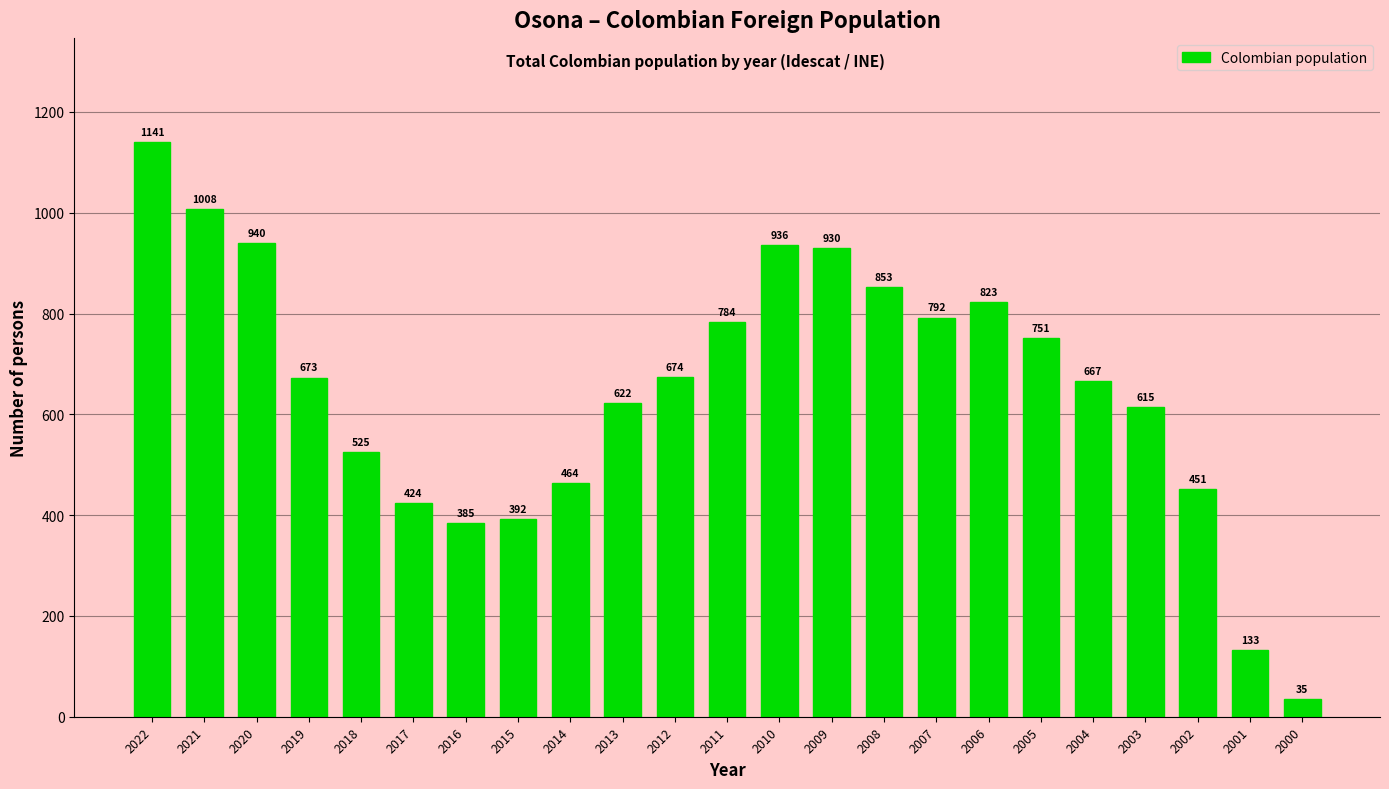

At which category does the chart reach its peak across all series?

2022